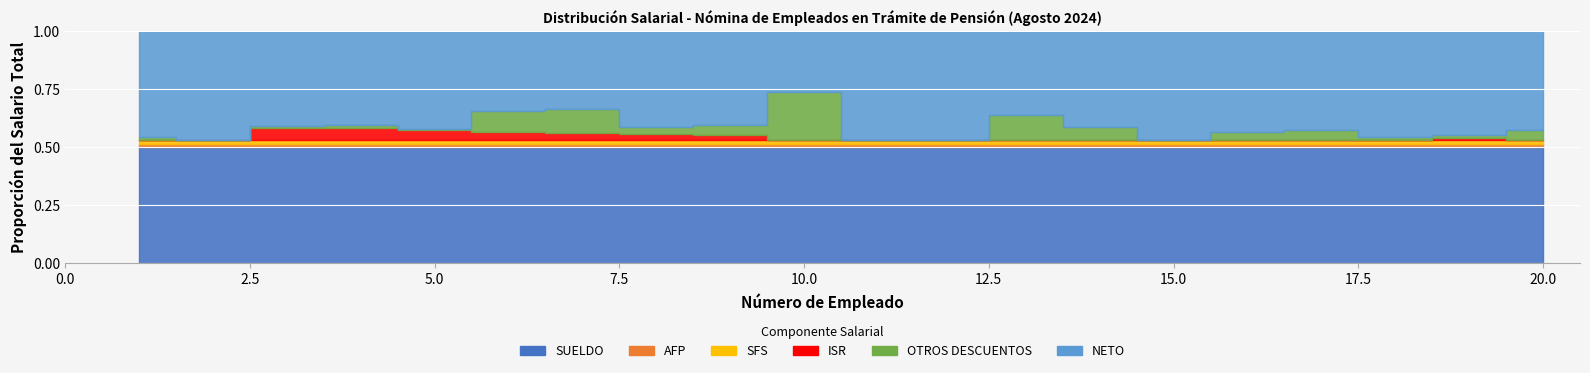

At which label is SUELDO closest to 54723?

9